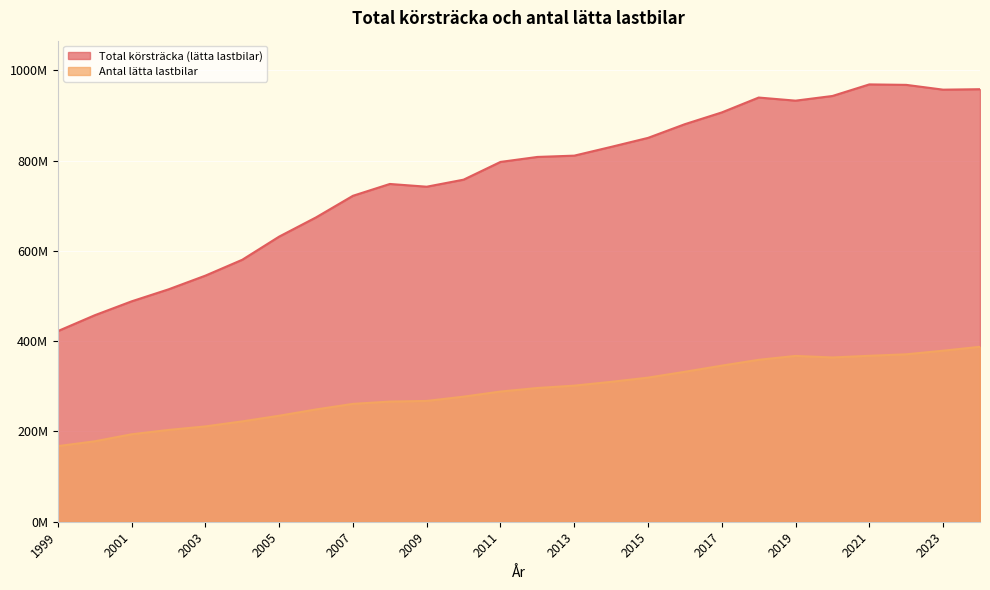

What are all the series names shown in the legend?

Total körsträcka (lätta lastbilar), Antal lätta lastbilar